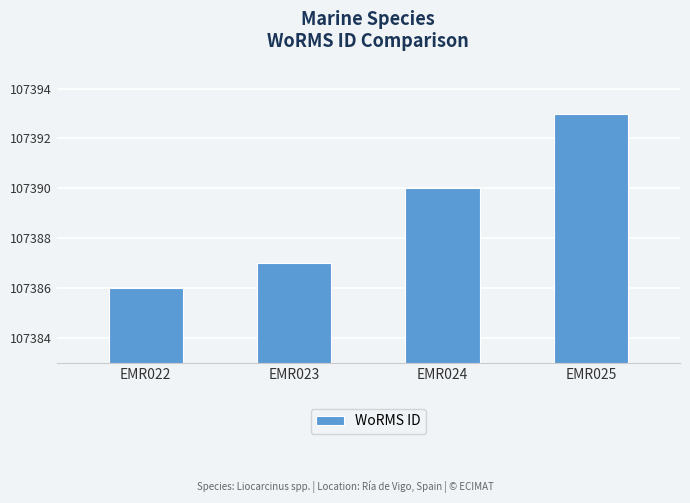

At which label is the value closest to 107389?

EMR024